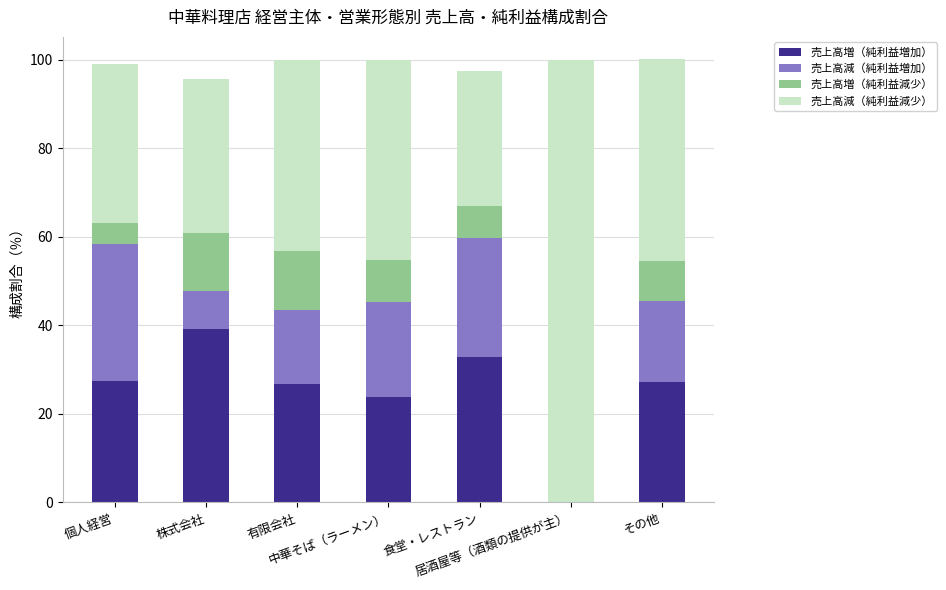

What is the maximum value for 売上高増（純利益増加）?

39.1